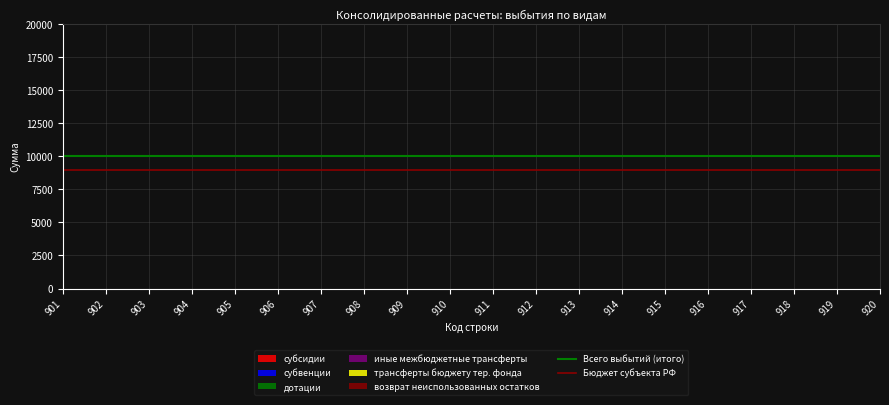

True or false: Бюджет субъекта РФ has a value of 9000 at 901.

True